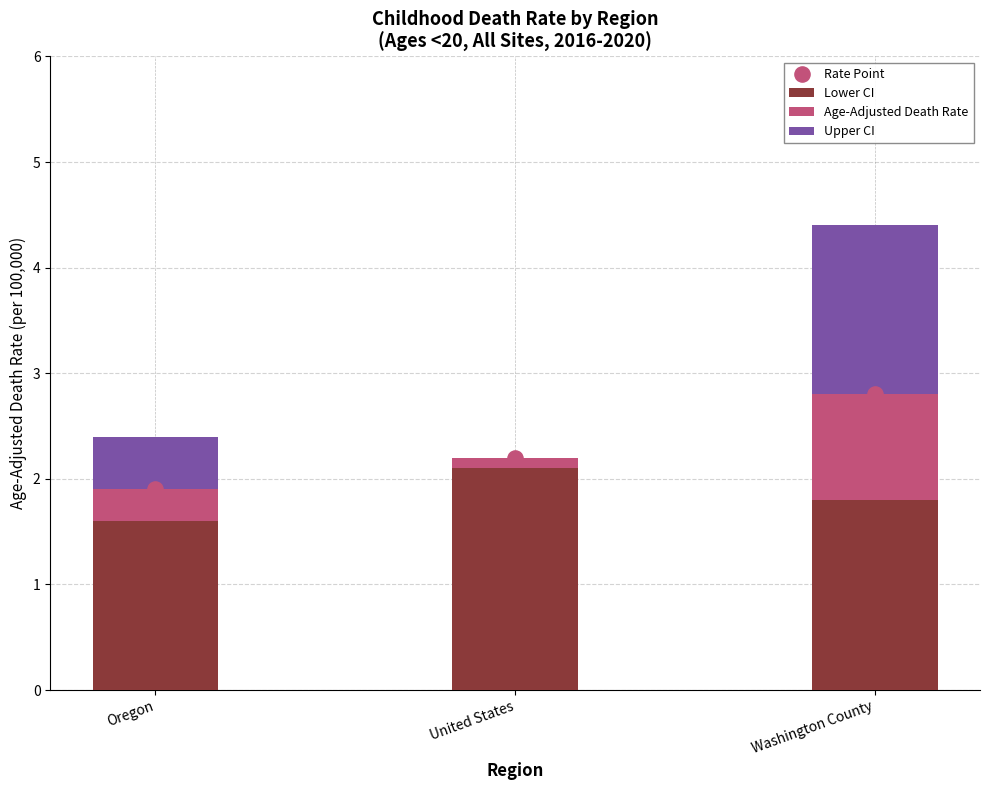

Is the value of Rate Point at United States greater than the value of Age-Adjusted Death Rate at United States?

Yes